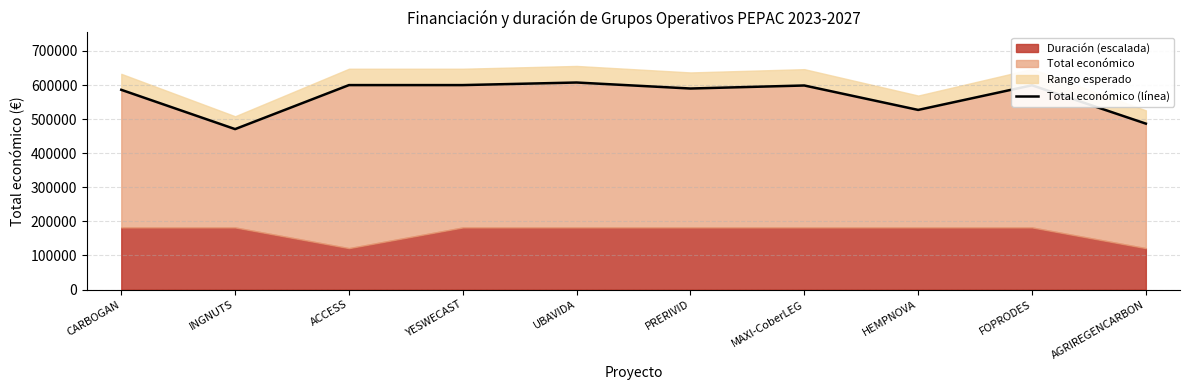

What is the label of the 3rd point from the left?

ACCESS